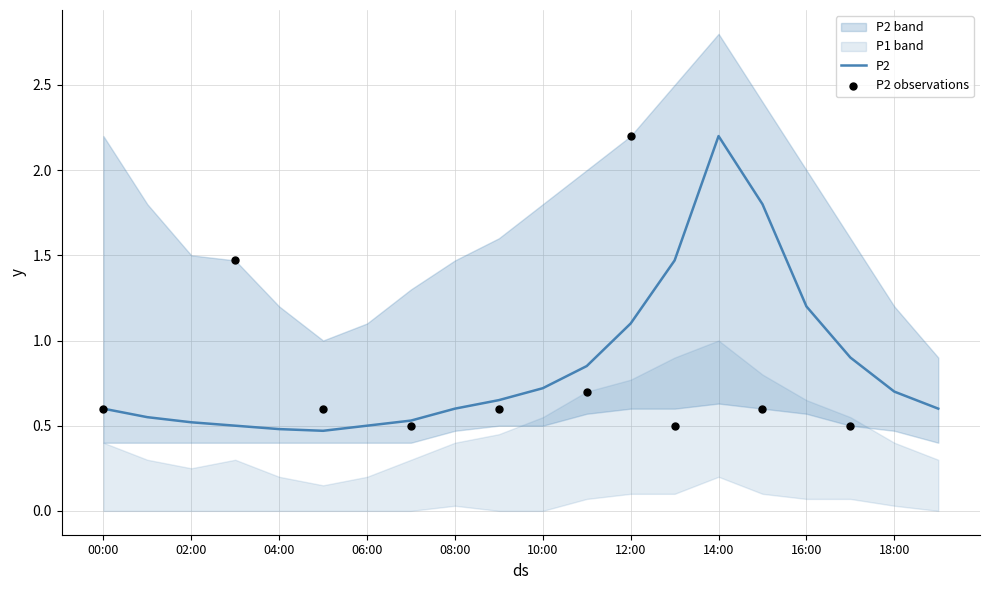

What is the ratio of the value at 08:00 to the value at 16:00?

0.5